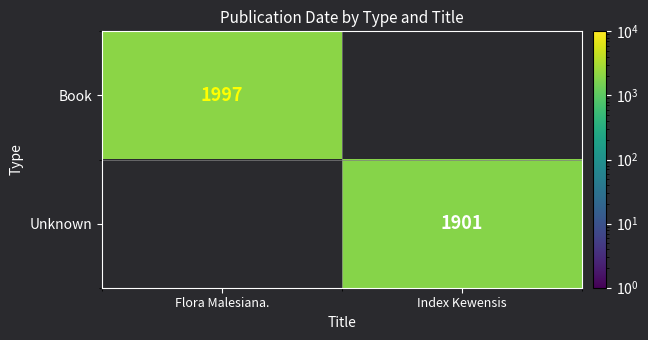

Which has a higher value, Index Kewensis or Flora Malesiana.?

Flora Malesiana.